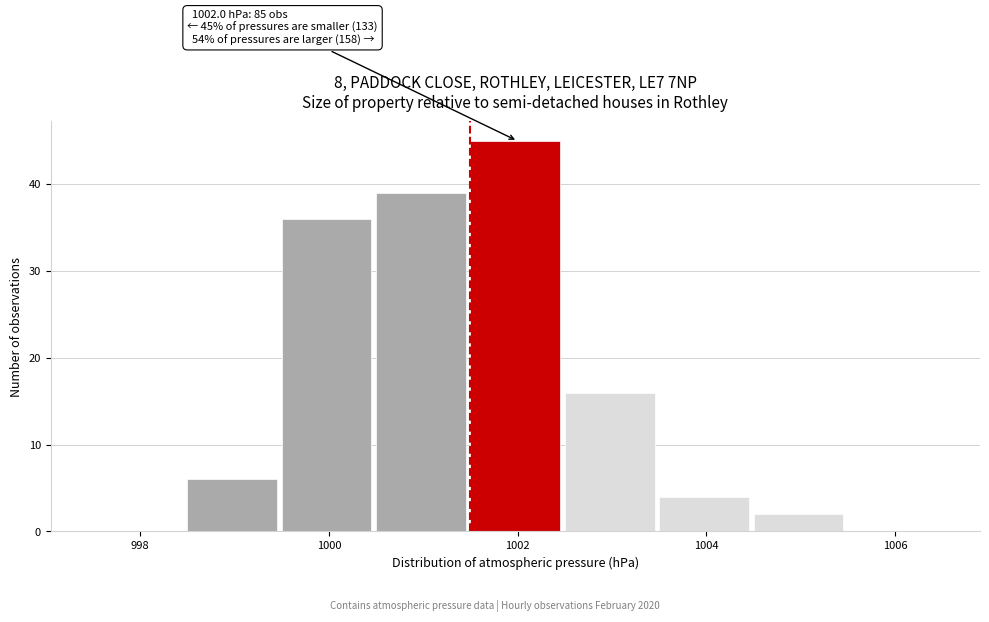

Over which range of the x-axis is the bar tallest?

1001.5 to 1002.5